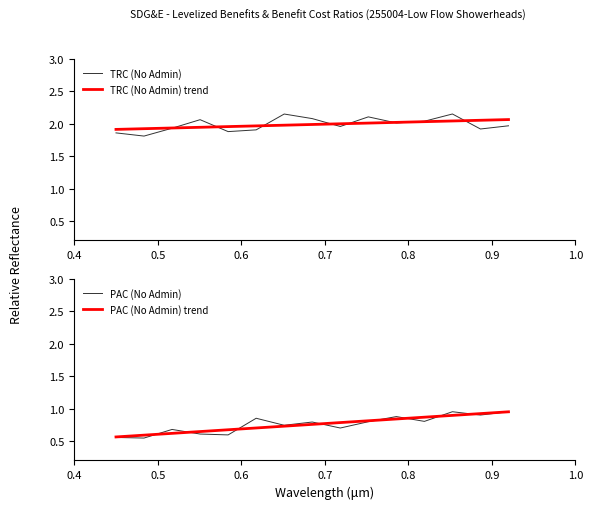

What is the minimum value for TRC (No Admin)?

1.8